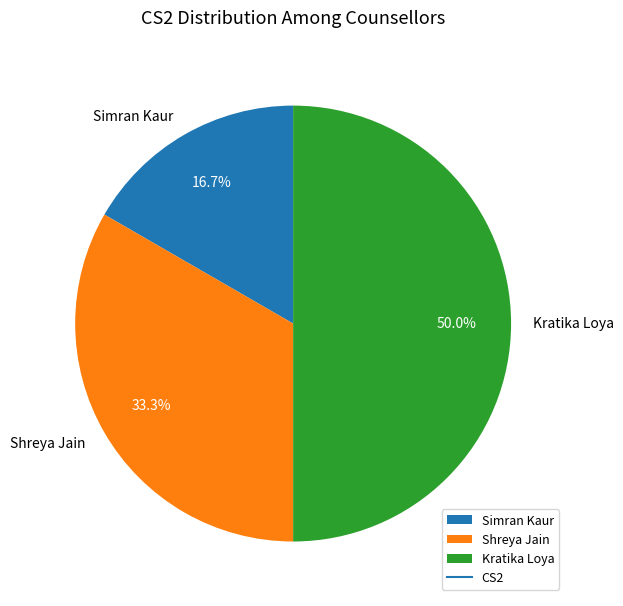

What is the ratio of the value at Simran Kaur to the value at Kratika Loya?

0.3